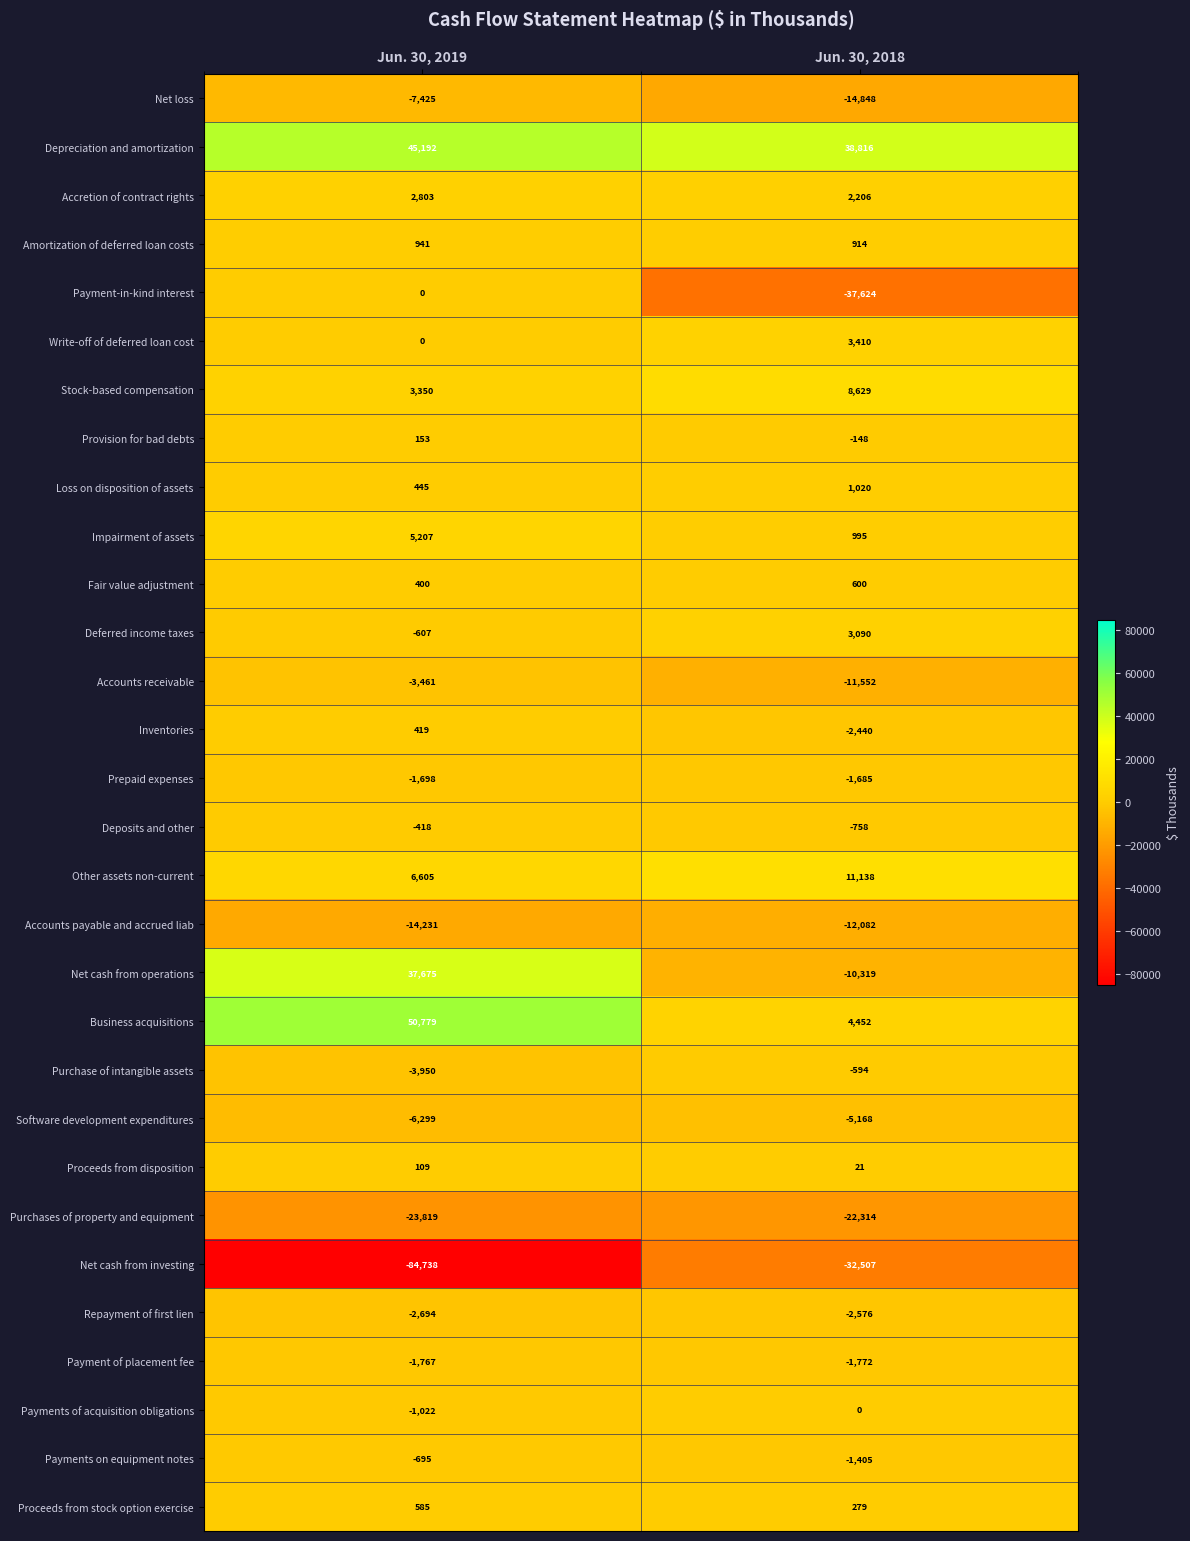

Count the number of categories in the chart.

2